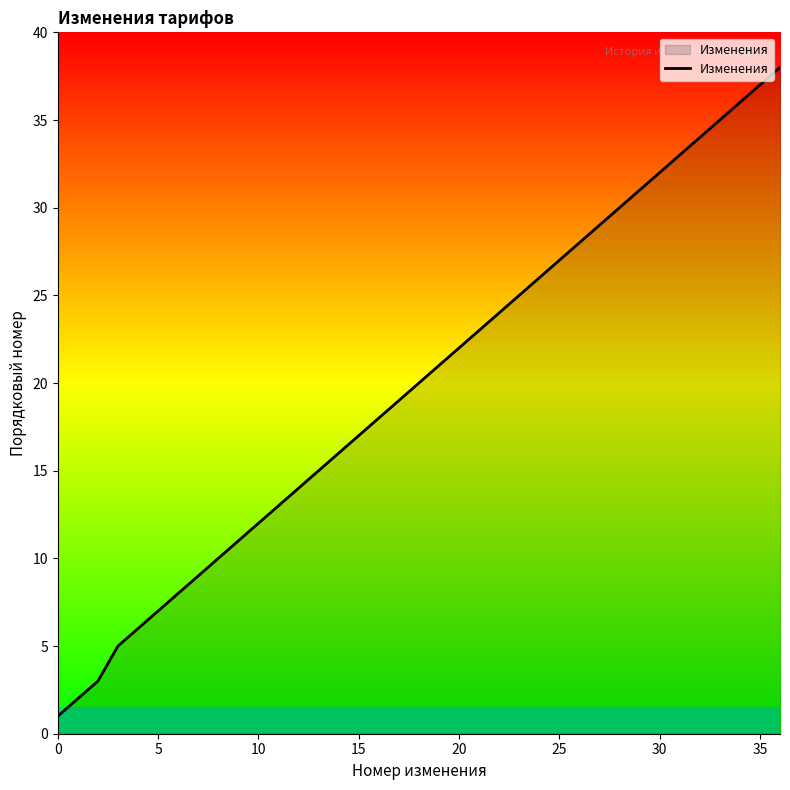

What is the difference between the maximum and minimum values?

37